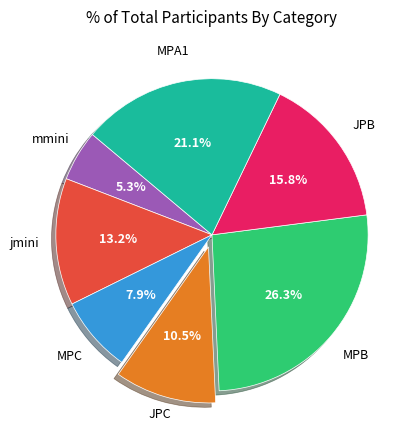

Is there any slice that represents more than half of the pie?

No